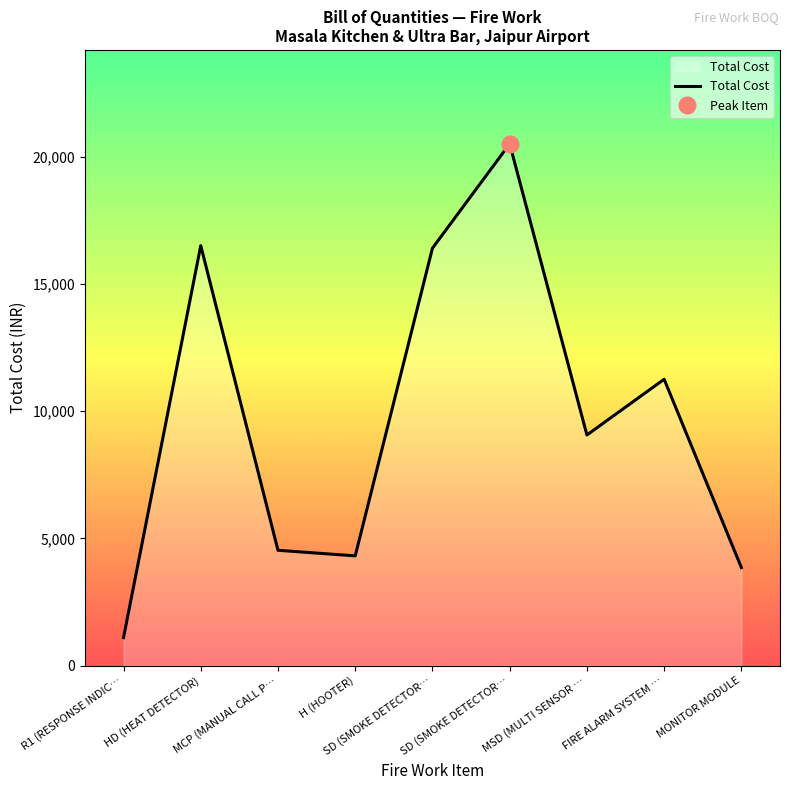

Rank the categories by value from highest to lowest.

SD (SMOKE DETECTOR…, HD (HEAT DETECTOR), SD (SMOKE DETECTOR…, FIRE ALARM SYSTEM …, MSD (MULTI SENSOR …, MCP (MANUAL CALL P…, H (HOOTER), MONITOR MODULE, R1 (RESPONSE INDIC…